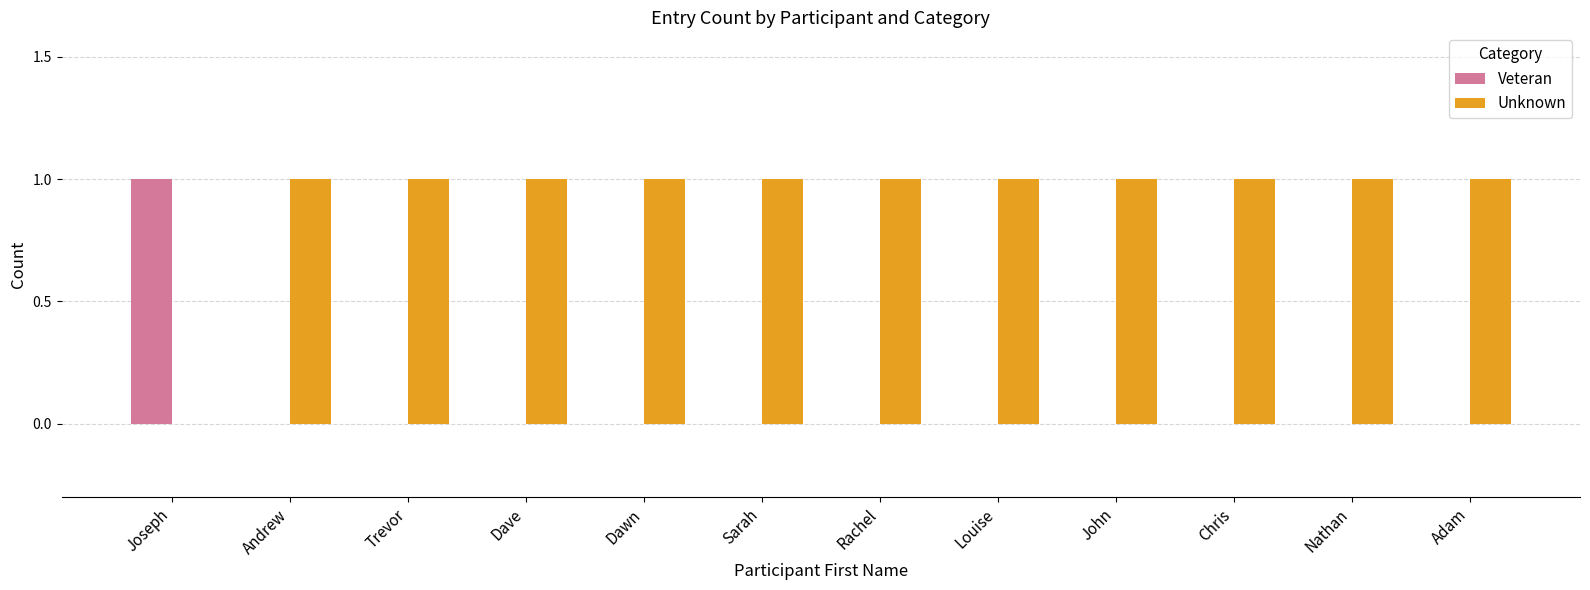

Which category has the highest value in the Veteran series?

Joseph